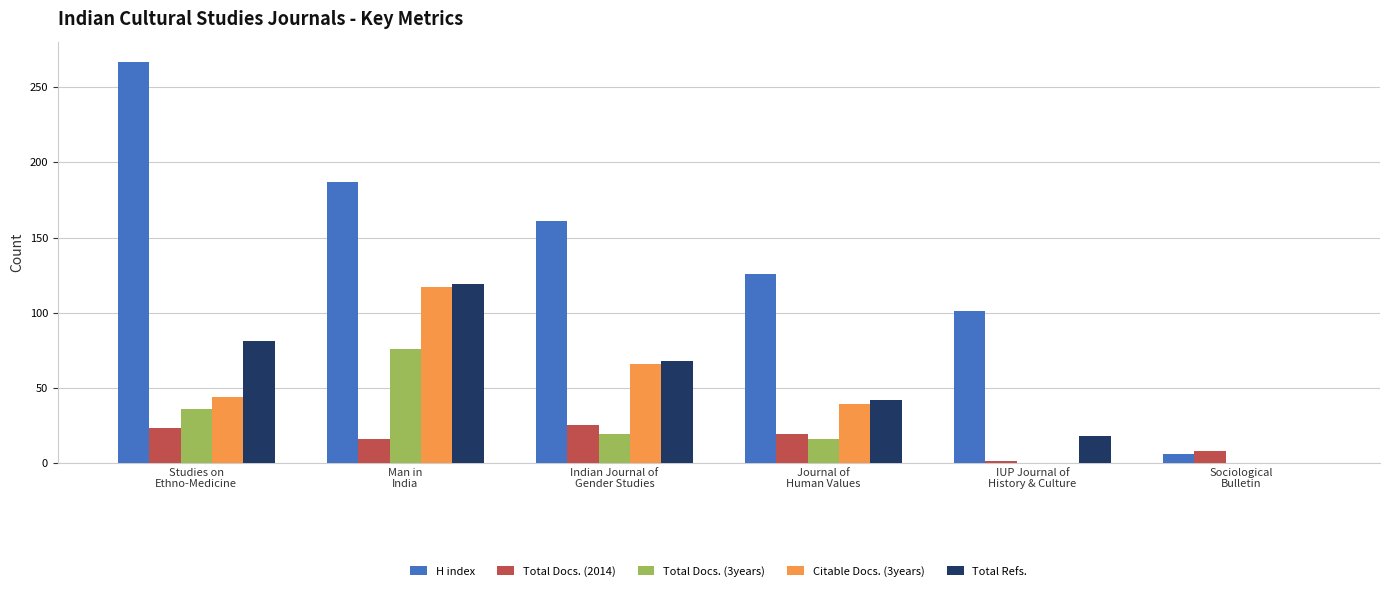

Reading left to right, extract all data points from this chart.

H index: 267	187	161	126	101	6
Total Docs. (2014): 23	16	25	19	1	8
Total Docs. (3years): 36	76	19	16	0	0
Citable Docs. (3years): 44	117	66	39	0	0
Total Refs.: 81	119	68	42	18	0